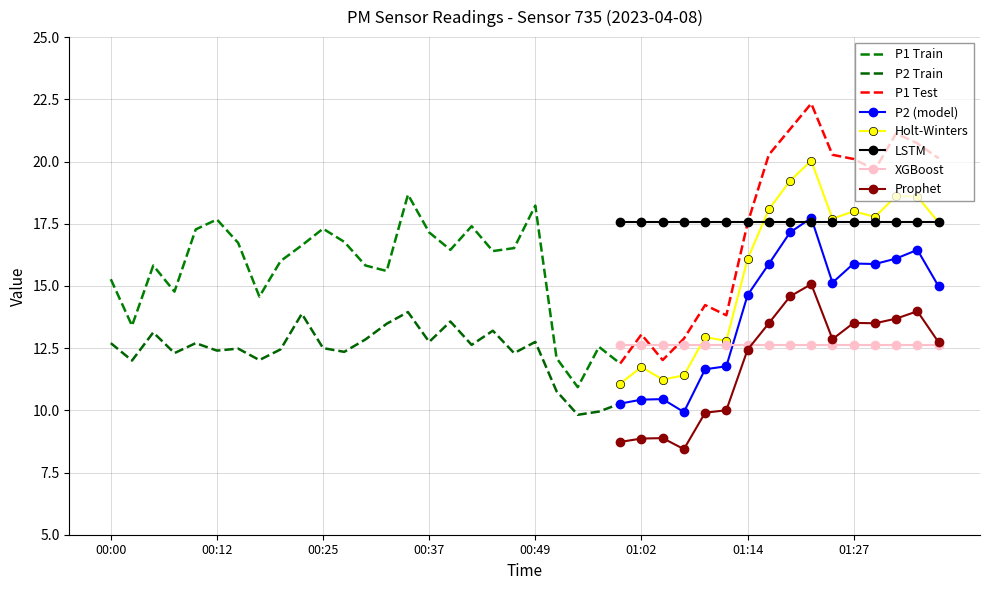

True or false: P2 and P1 cross at least once.

False